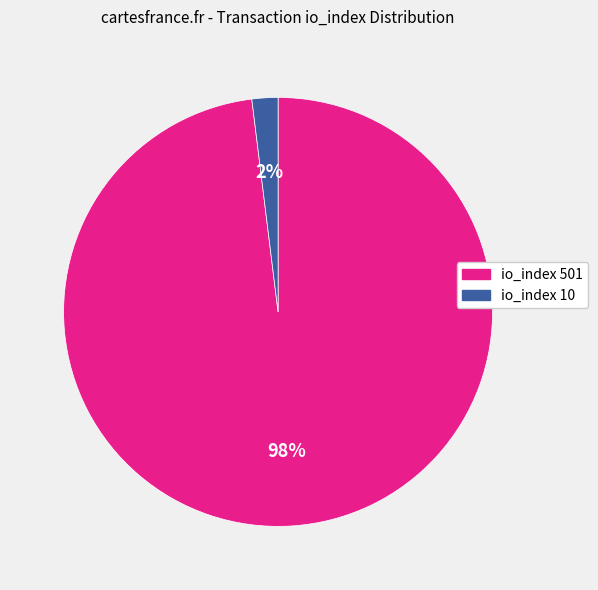

Count the number of slices in the pie.

2